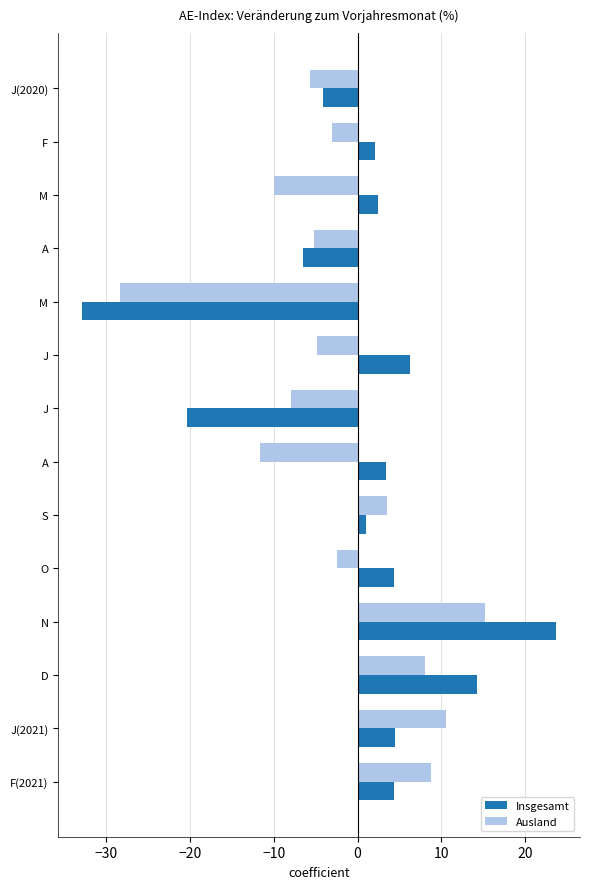

What are all the series names shown in the legend?

Insgesamt, Ausland